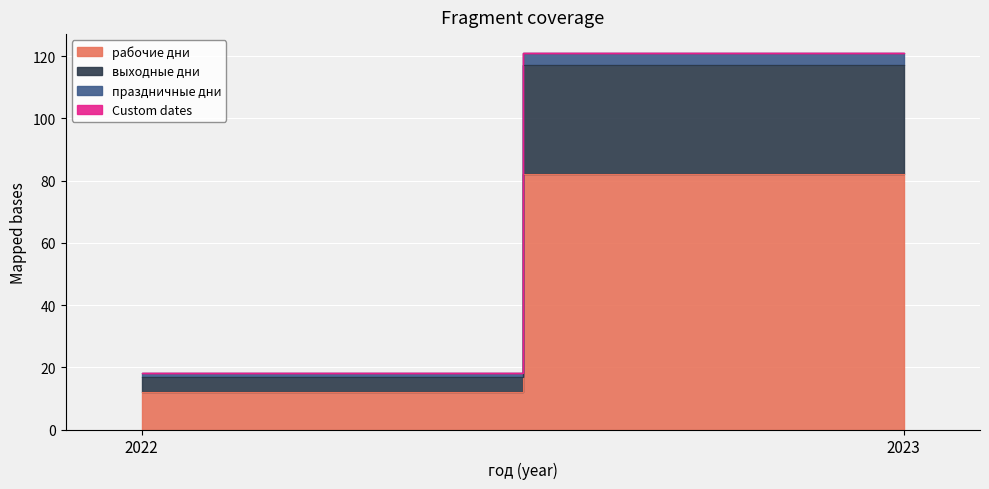

The value of рабочие дни at 2023 is 110. True or false?

False